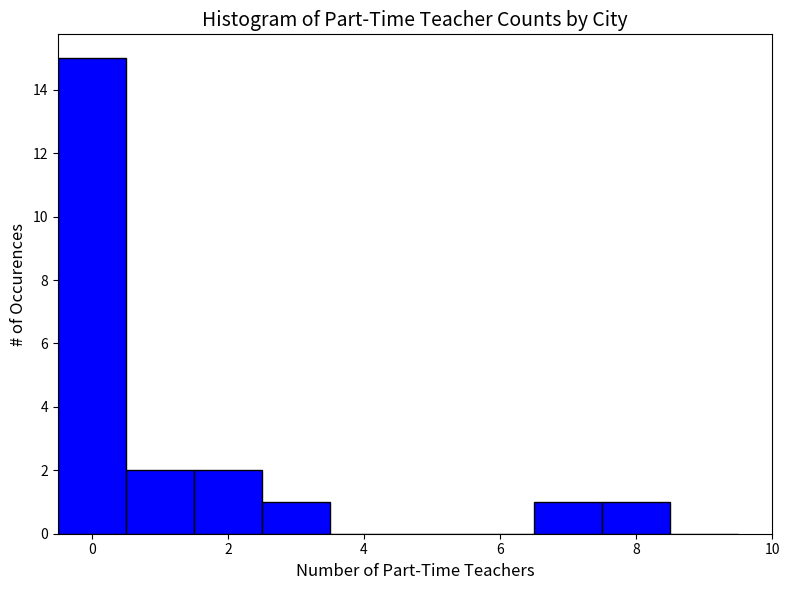

How tall is the bar that spans -0.5 to 0.5 on the x-axis? Neither the bar edges nor the heights are printed on the chart, so give them approximately, as read against the axes.

15